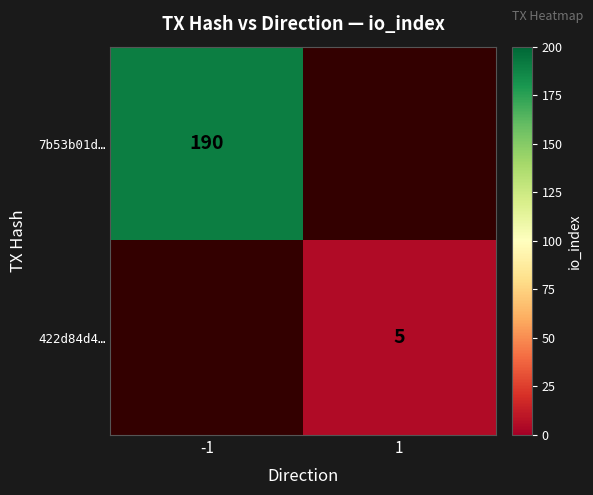

The 7b53b01d… series shows 190 at -1. True or false?

True